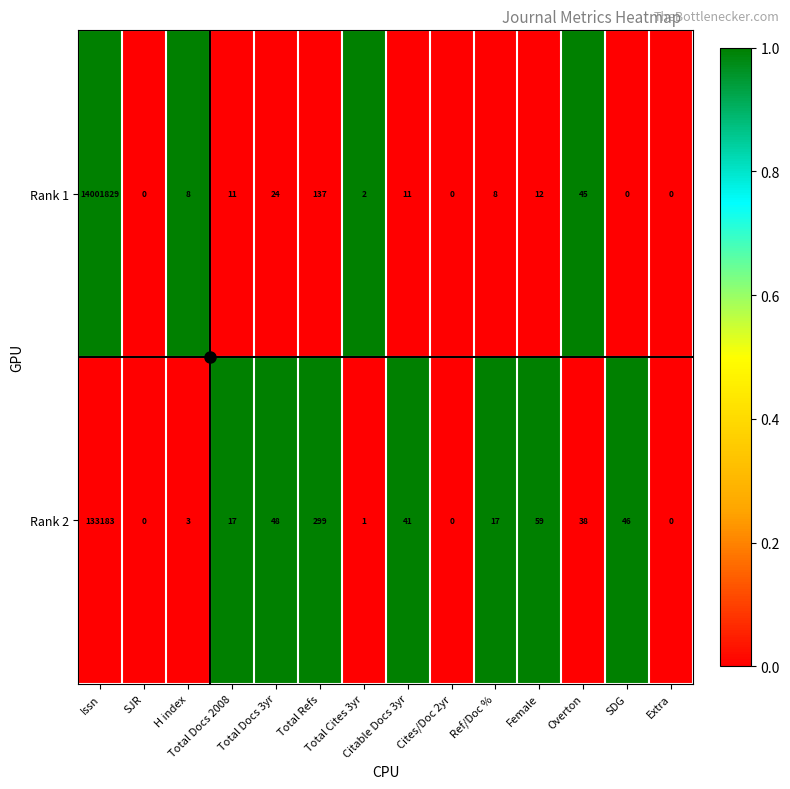

What is the maximum value shown in the chart?

14001829